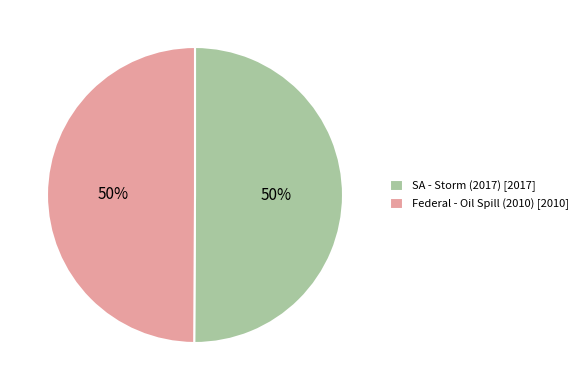

Count the number of slices in the pie.

2